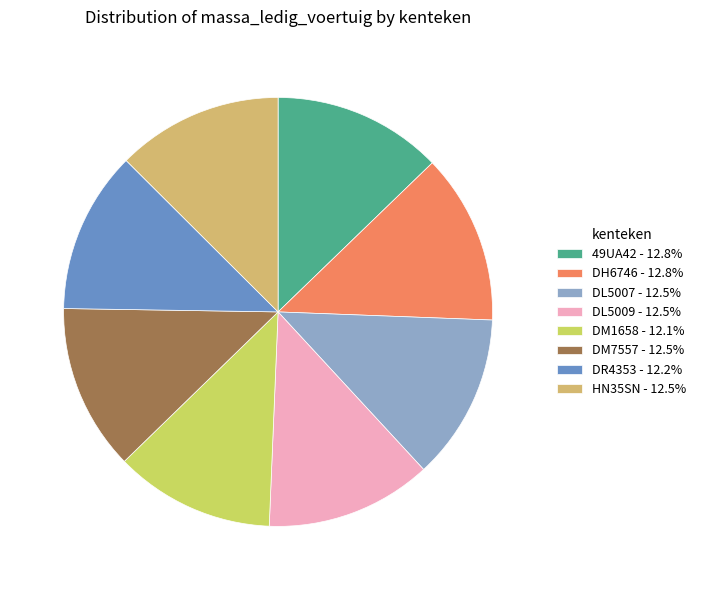

What is the ratio of the value at DR4353 to the value at HN35SN?

1.0